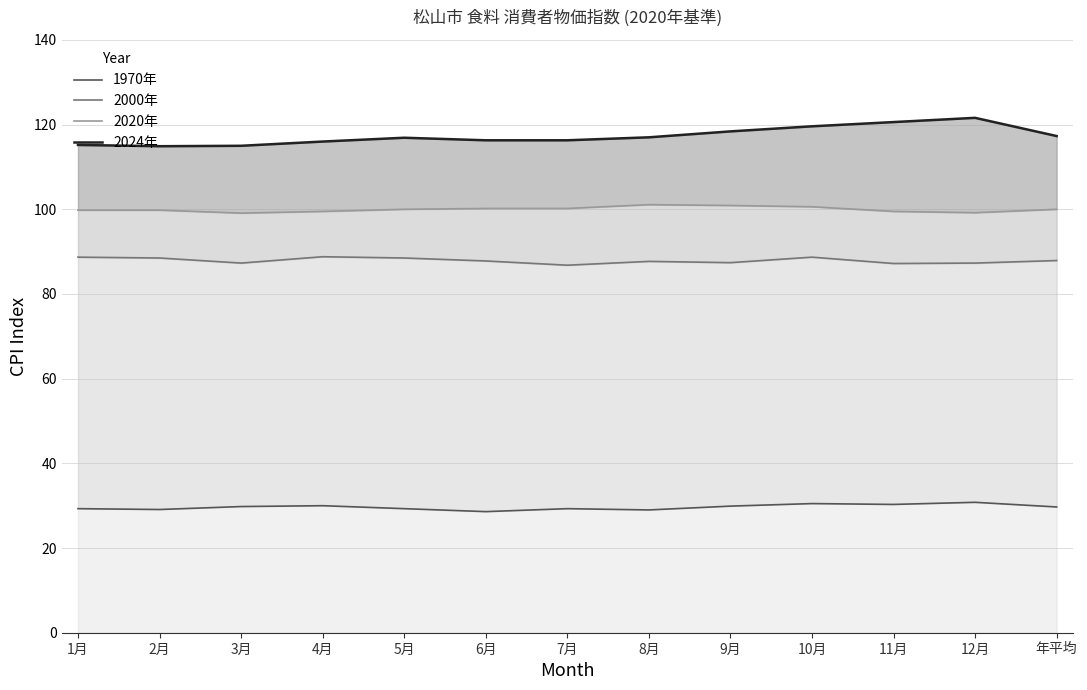

What is the label of the 13th point from the right?

1月